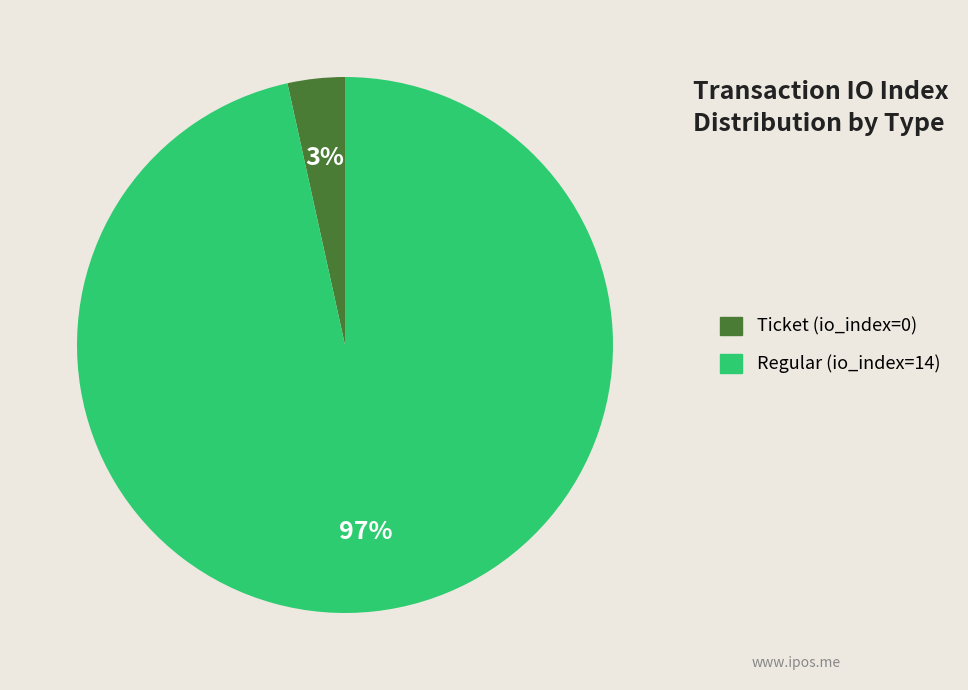

The Regular (io_index=14) slice represents 91% of the pie. True or false?

False